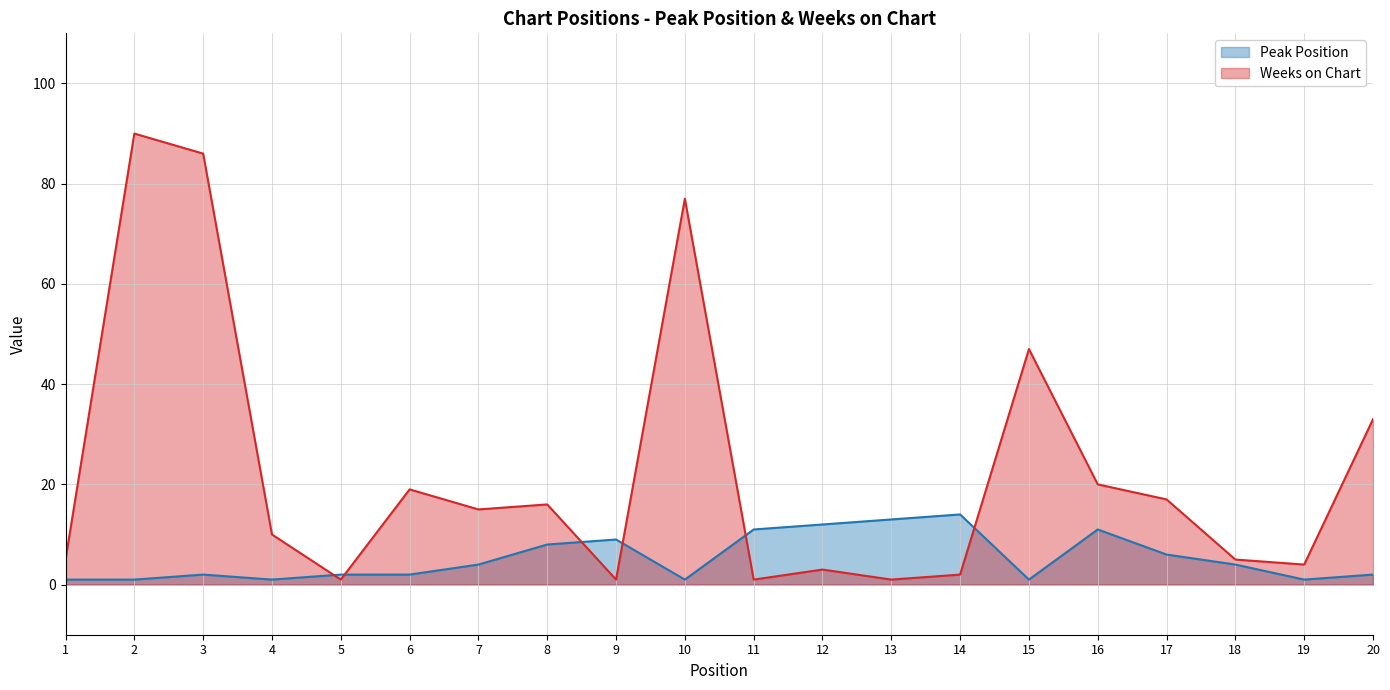

How many data points in Weeks on Chart are above 15?

9